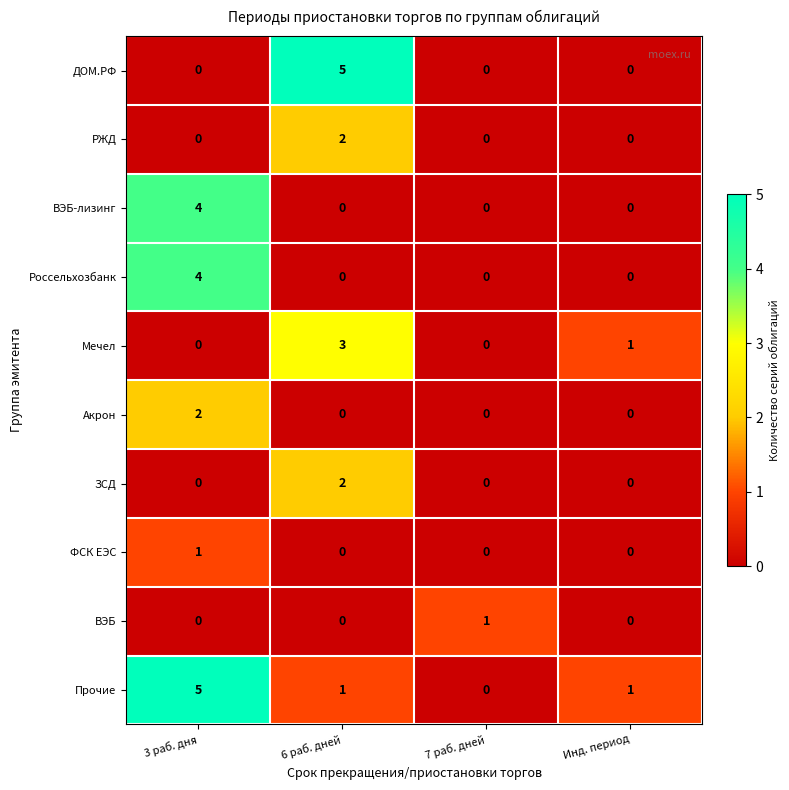

At which category is the sum across all series the highest?

3 раб. дня